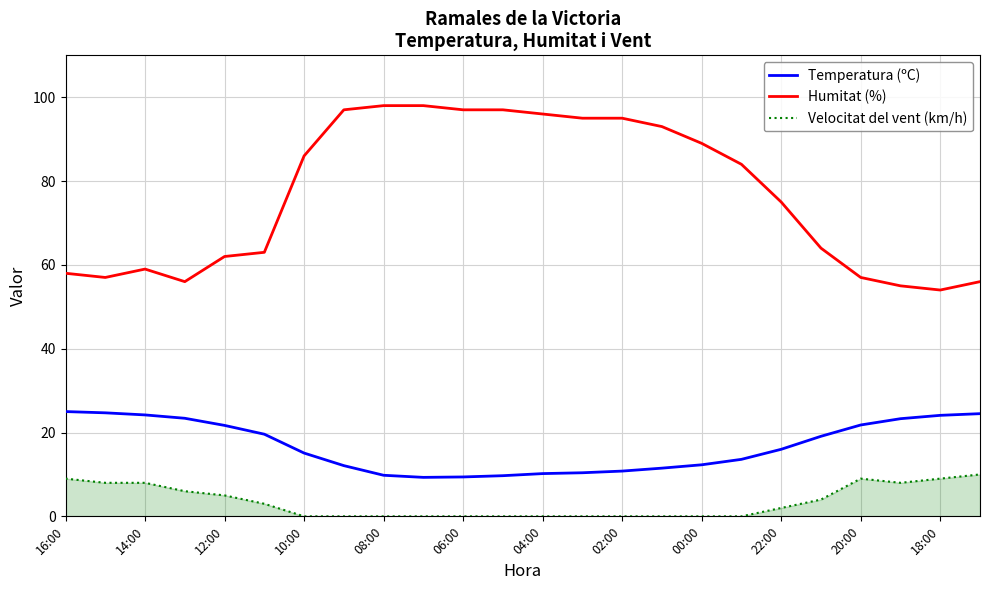

List the series in order of their peak value, highest first.

Humitat (%), Temperatura (ºC), Velocitat del vent (km/h)